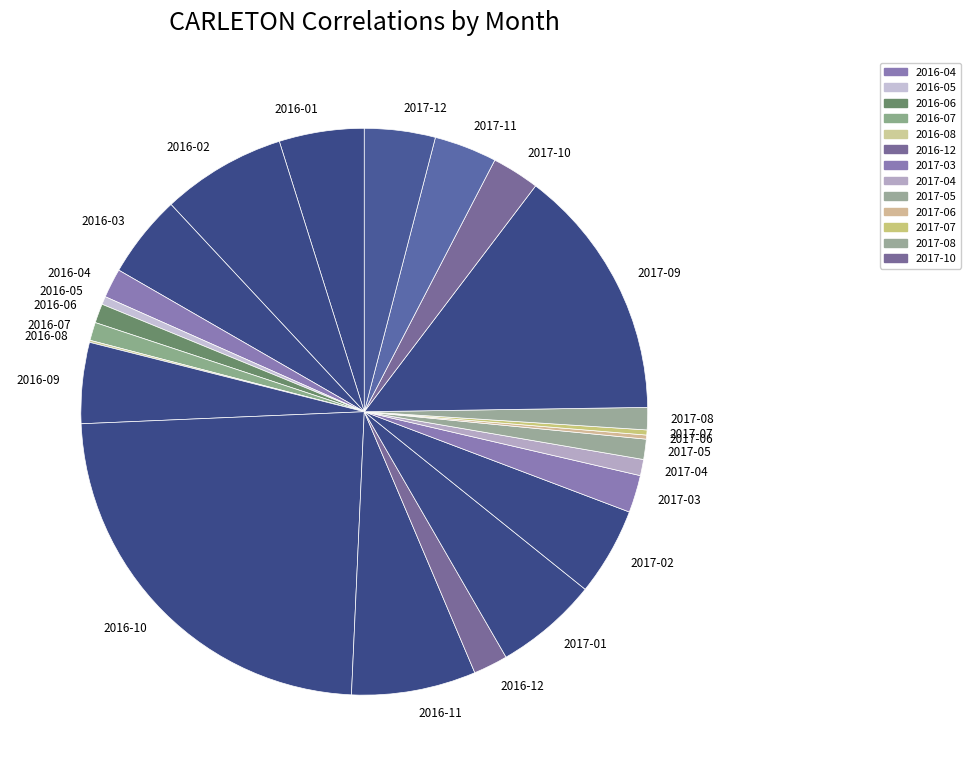

Which slice is the largest?

2016-10